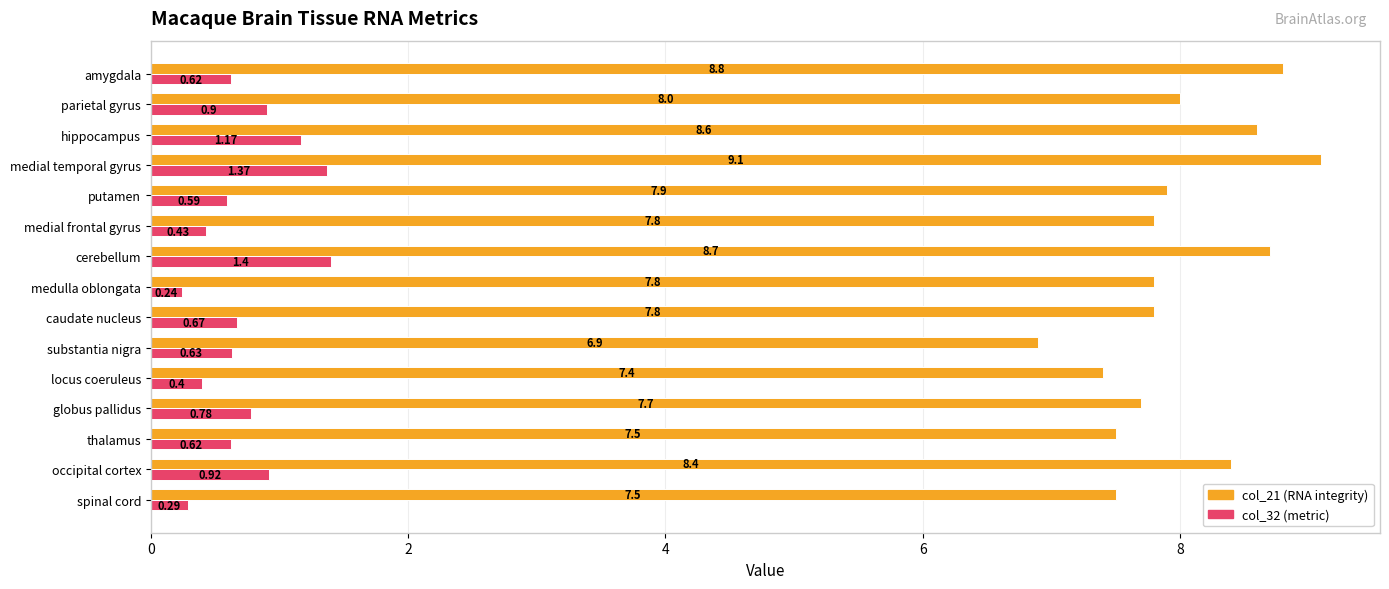

What is the total value across all series at locus coeruleus?

7.8